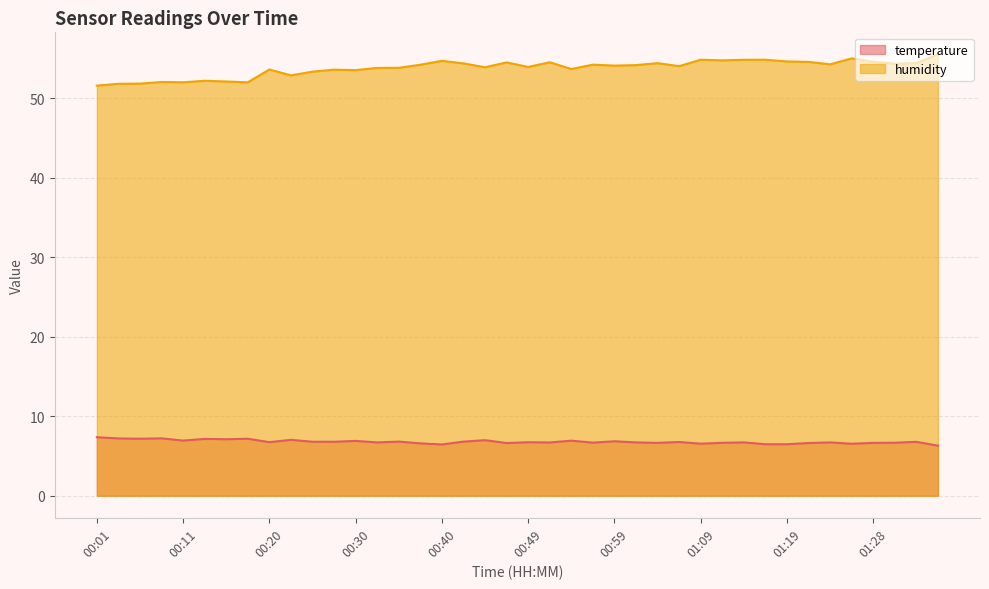

What is the sum of all humidity values?

2152.6